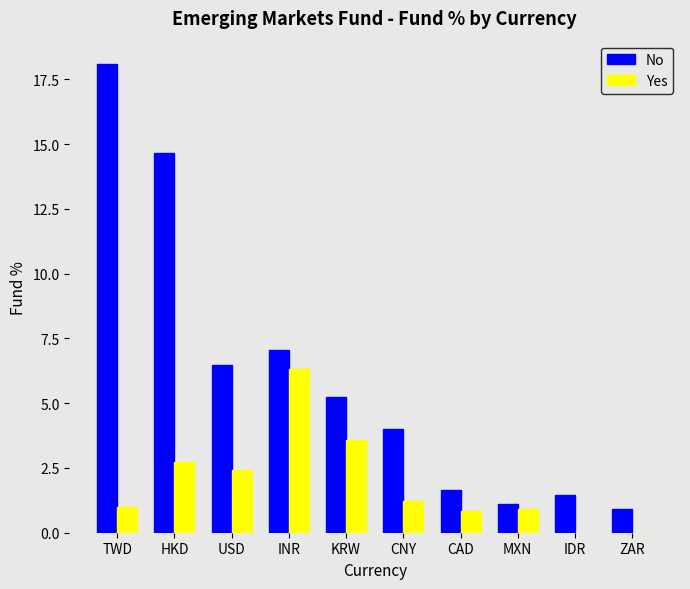

What is the approximate value of Yes at HKD?

2.7